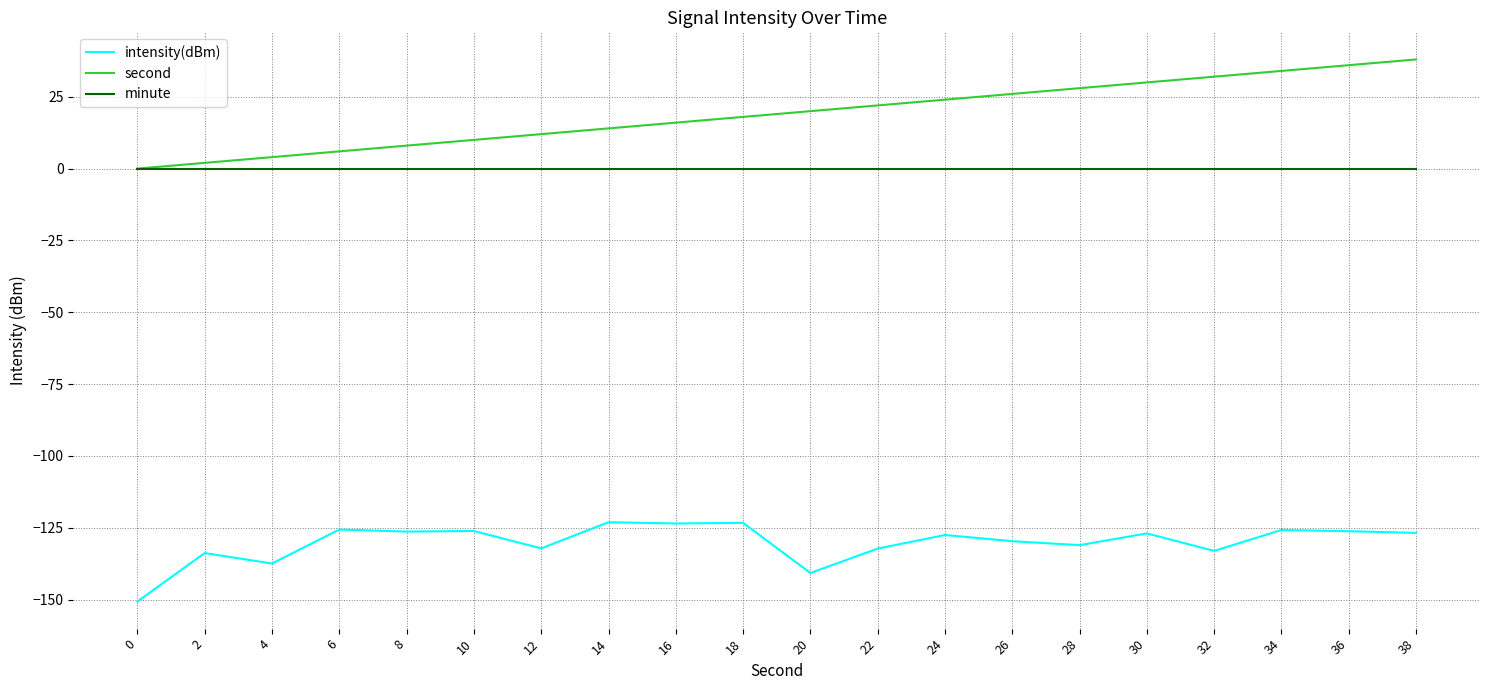

The second series shows 26.4 at 16. True or false?

False